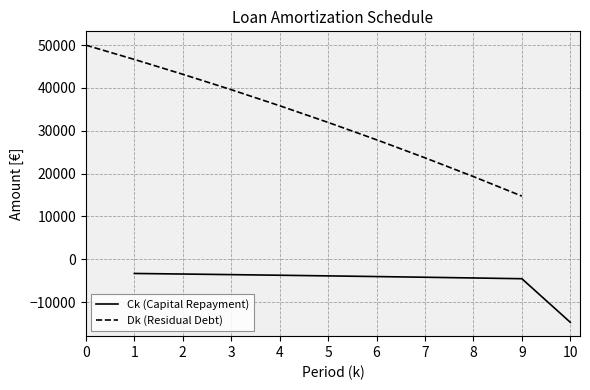

The value of Ck (Capital Repayment) at 7 is -4215.6. True or false?

True